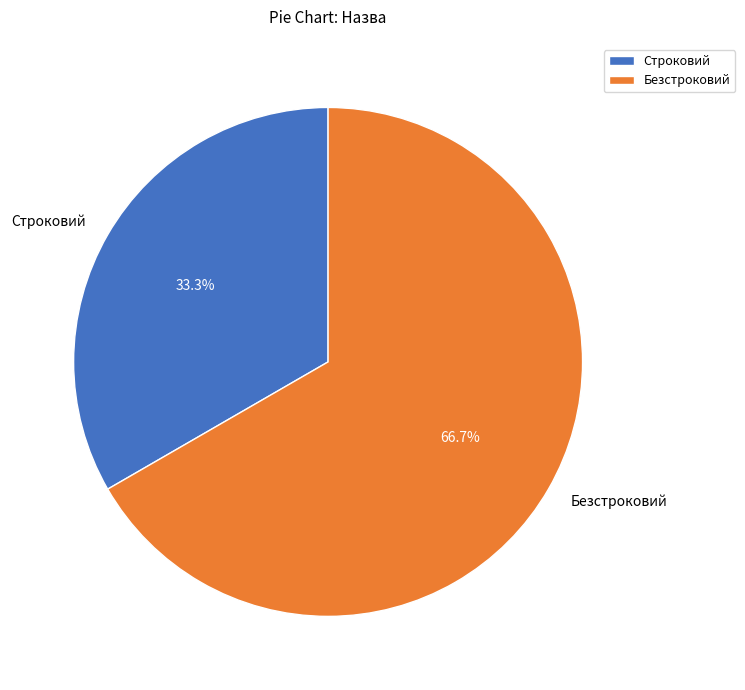

Between Безстроковий and Строковий, which is larger?

Безстроковий